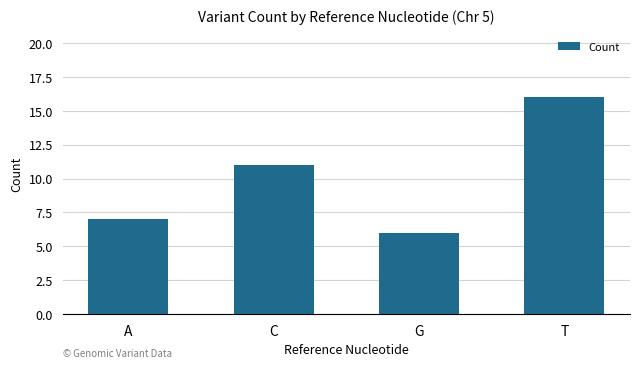

What is the ratio of the value at G to the value at T?

0.4